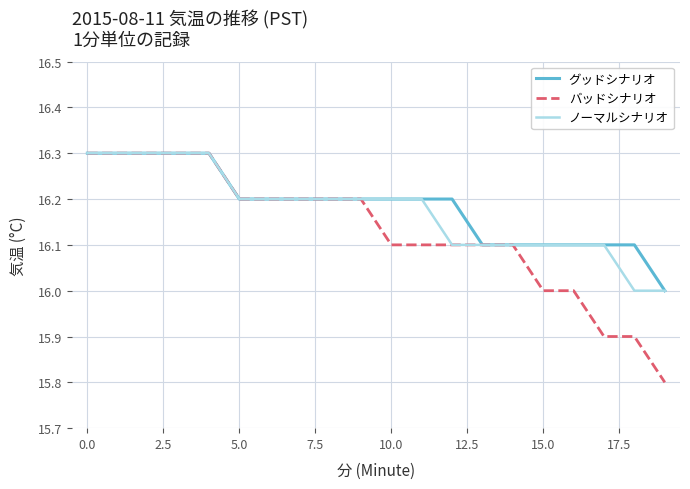

How many lines are shown in the chart?

3